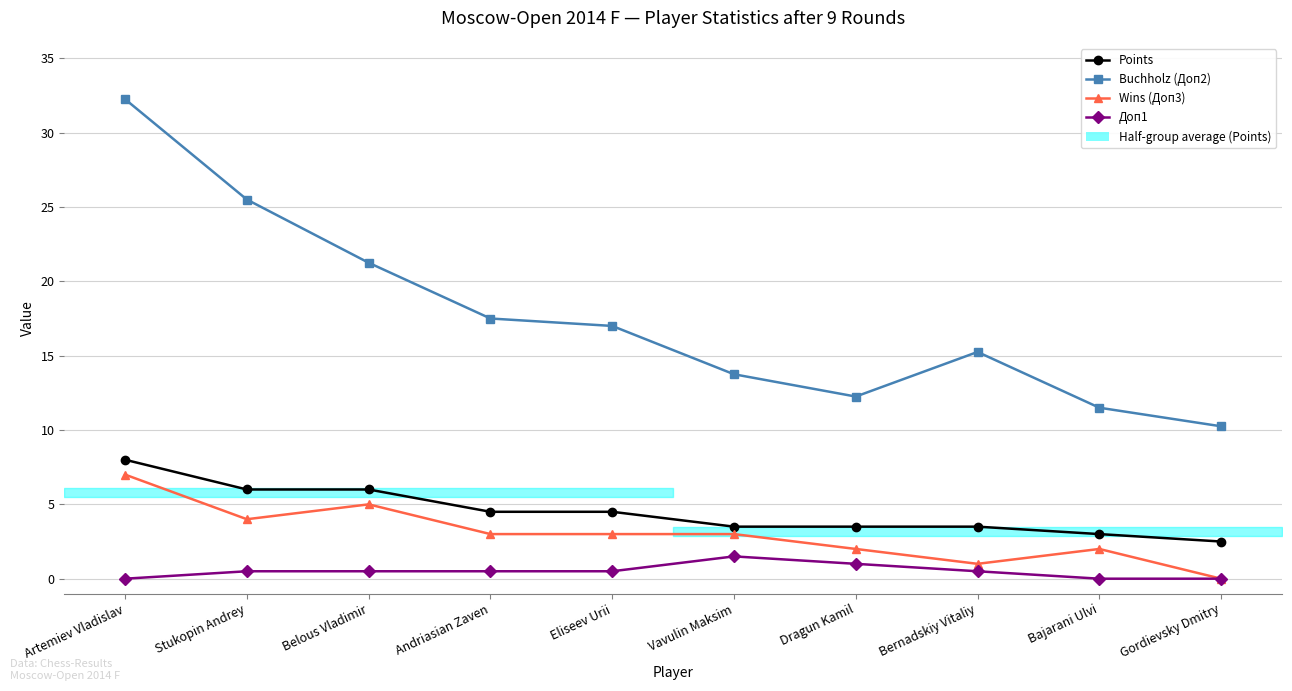

Which series has the largest total across all categories?

Buchholz (Доп2)